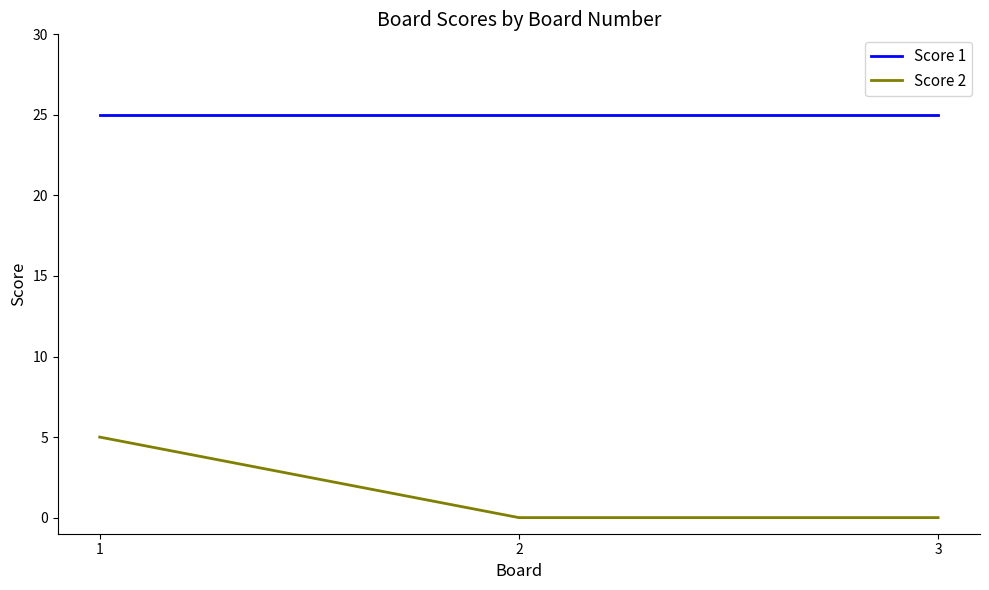

Reading left to right, what are all the values shown in this chart?

Score 1: 1=25	2=25	3=25
Score 2: 1=5	2=0	3=0